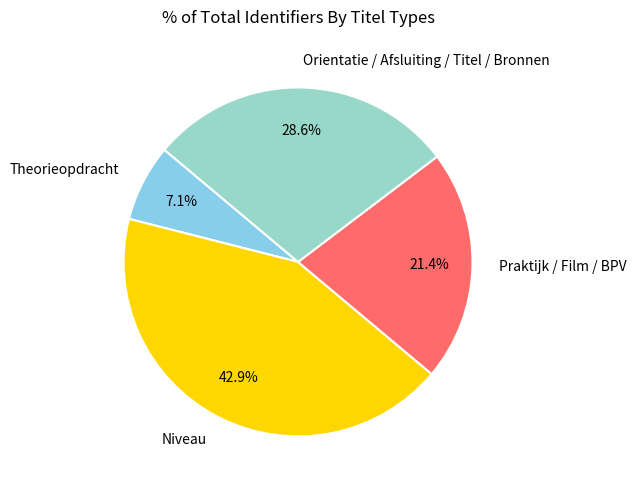

Which category has the biggest portion of the pie?

Niveau